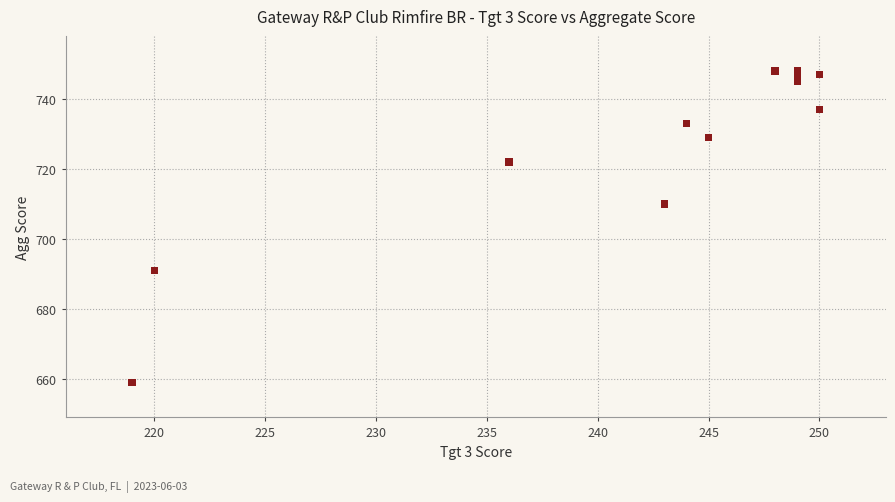

What Y value in the scatter plot is closest to 703?

710